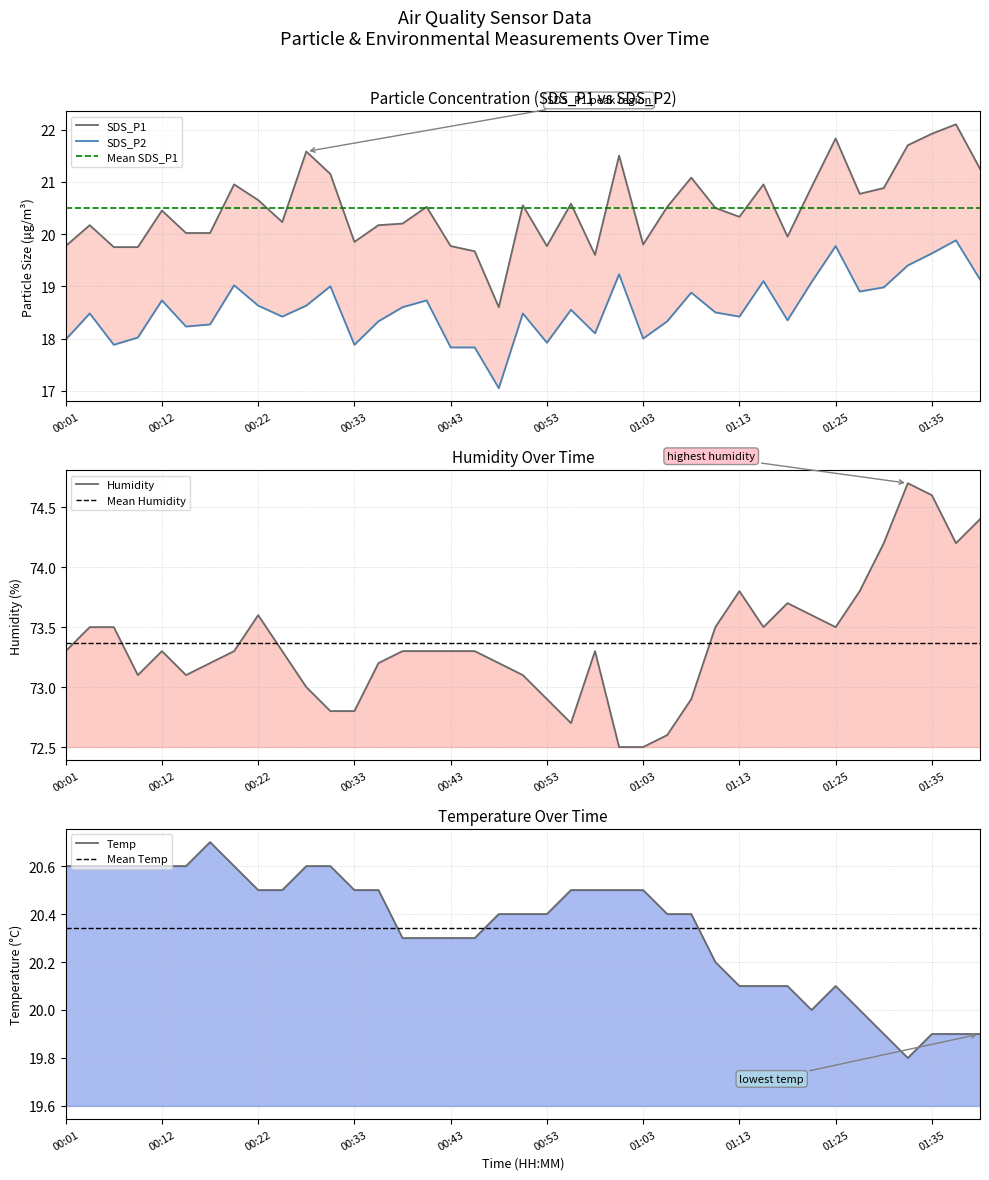

How many values in the SDS_P2 series are below 18?

7